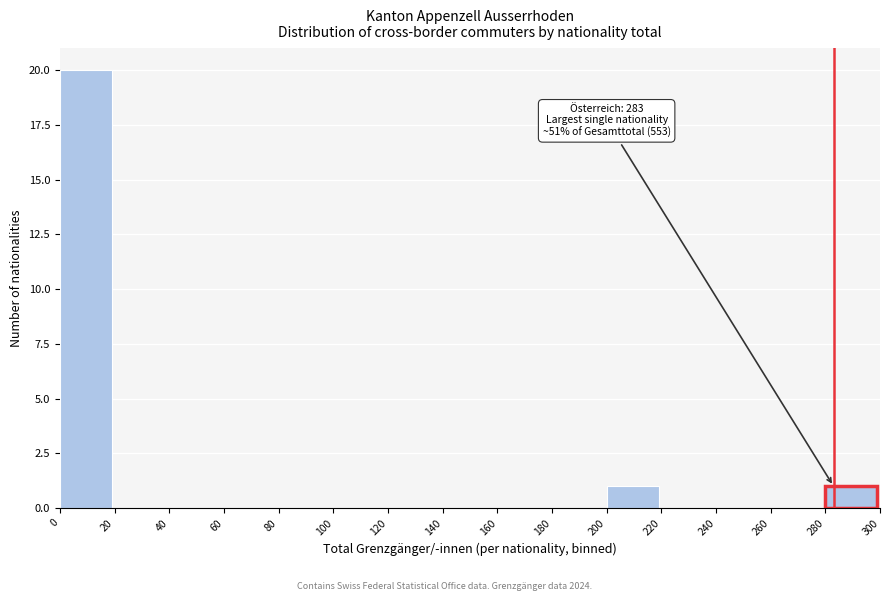

Which range on the x-axis has the tallest bar?

0 to 20